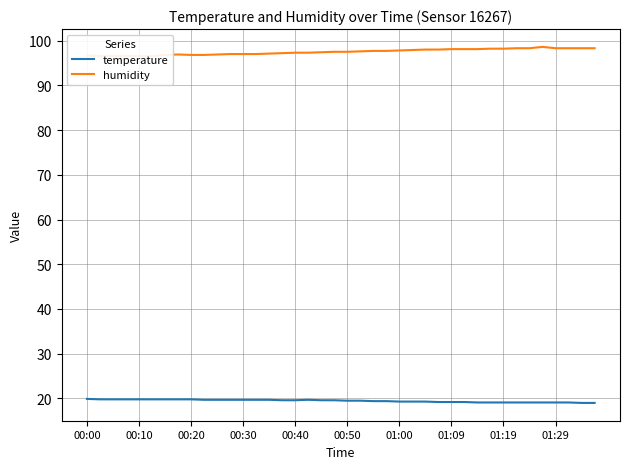

List the series in order of their overall mean, lowest first.

temperature, humidity